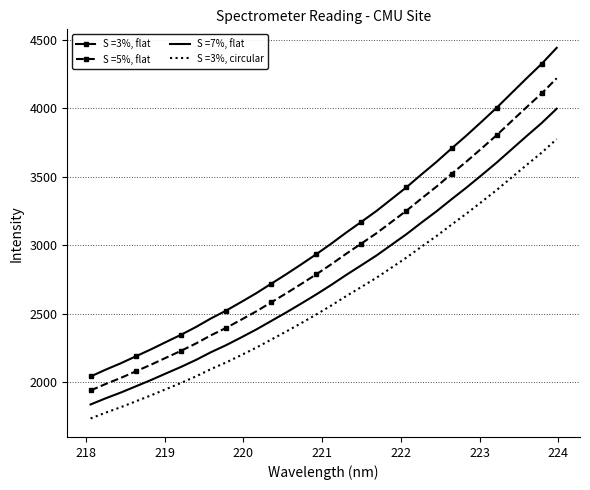

What is the maximum value shown in the chart?

4440.5